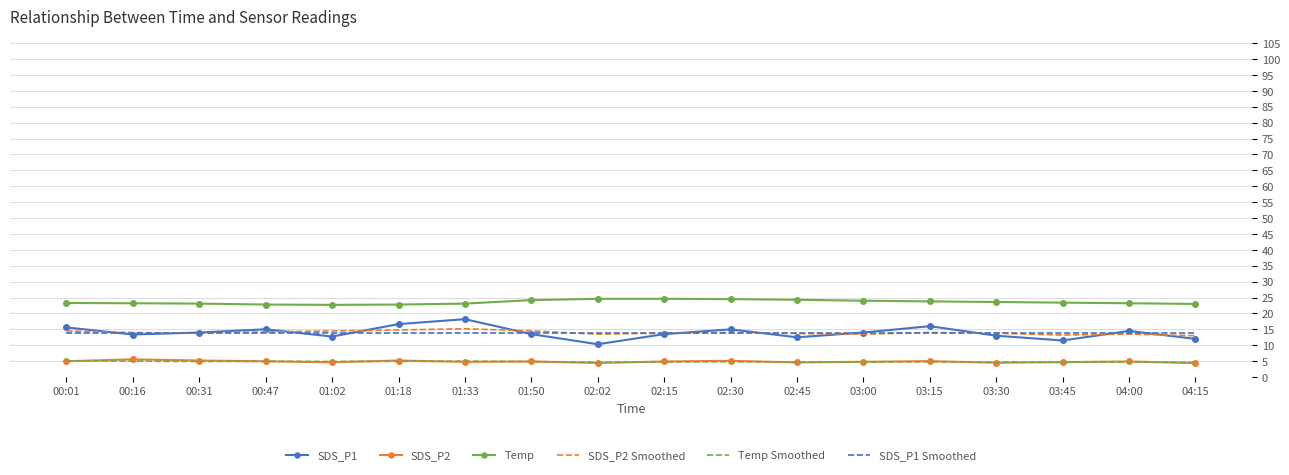

How many series are shown in this chart?

6